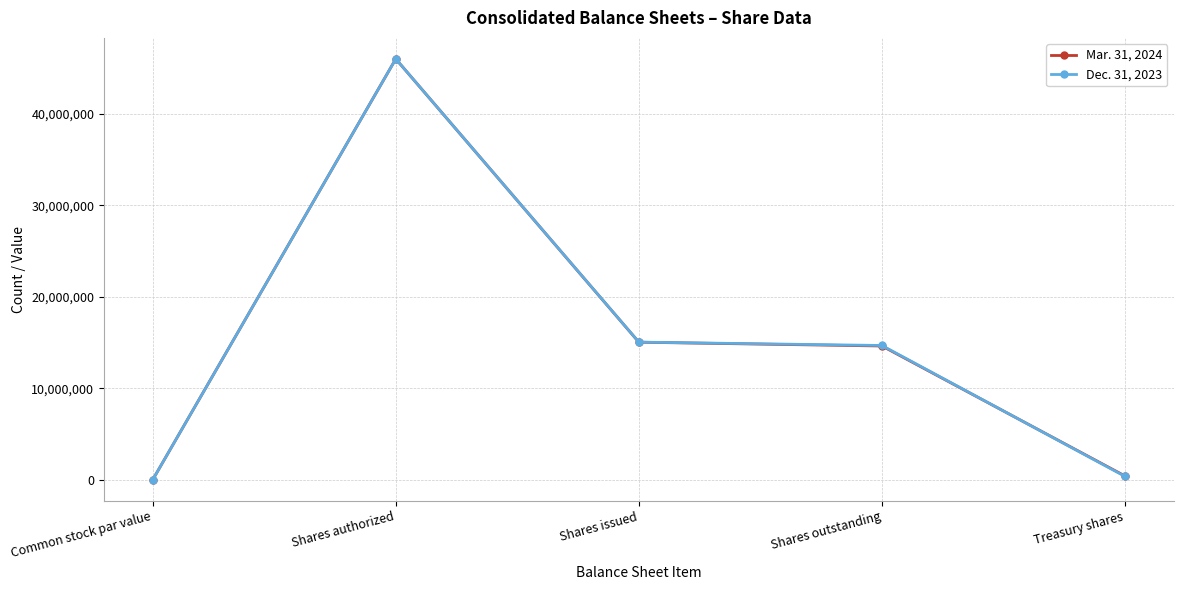

Reading right to left, transcribe all the data shown in this chart.

Mar. 31, 2024: 414074	14623717	15037791	46000000	0
Dec. 31, 2023: 366675	14680081	15046756	46000000	0